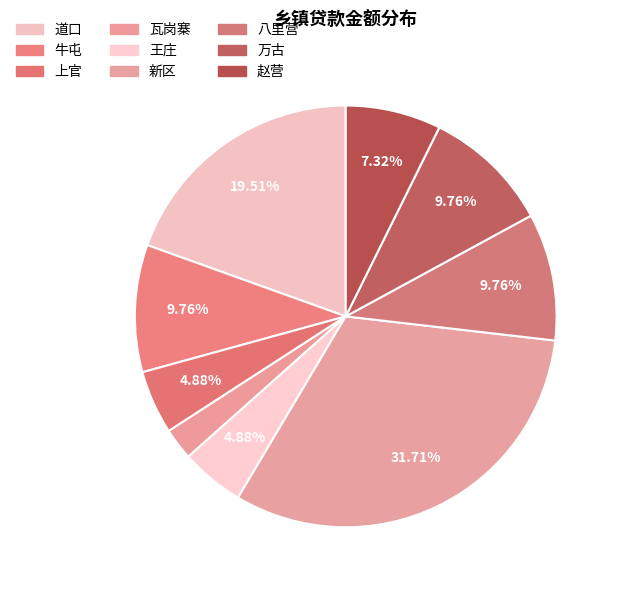

Is there any slice that represents more than half of the pie?

No